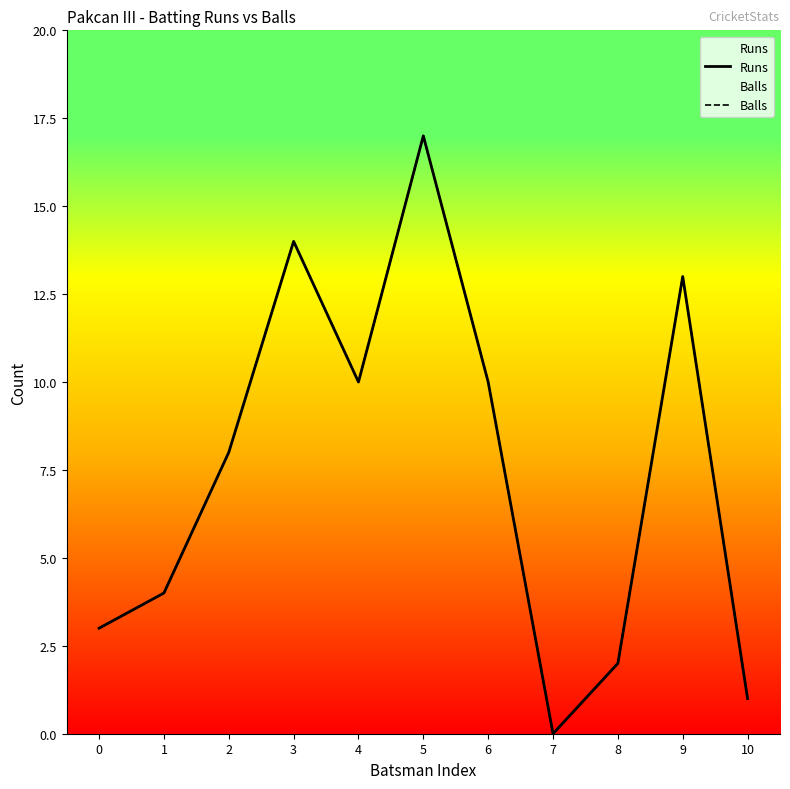

Between 2 and 6, which series saw the biggest shift?

Runs